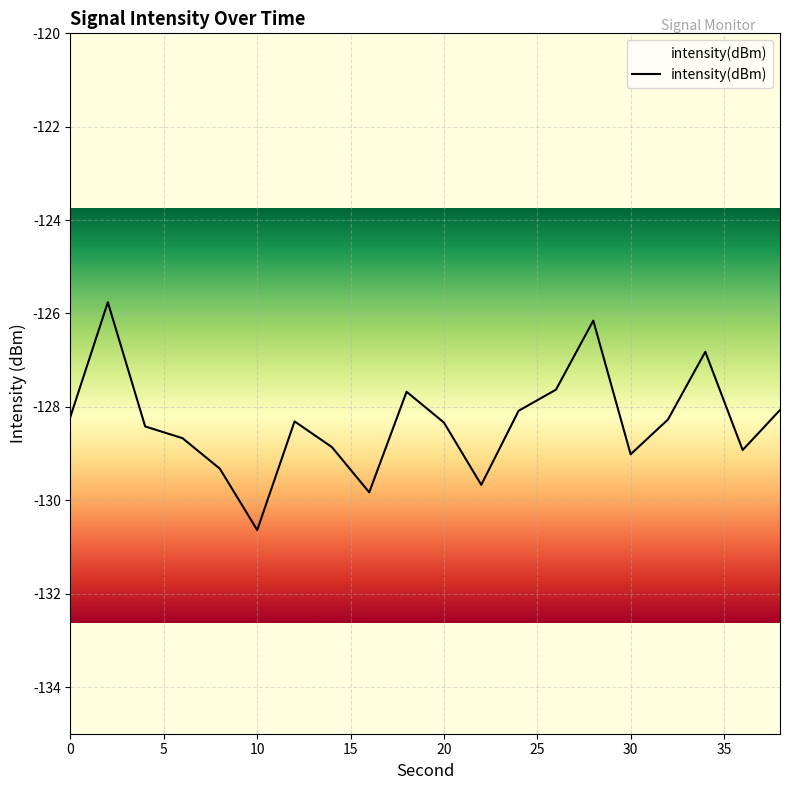

Read the value at 34.

-126.8